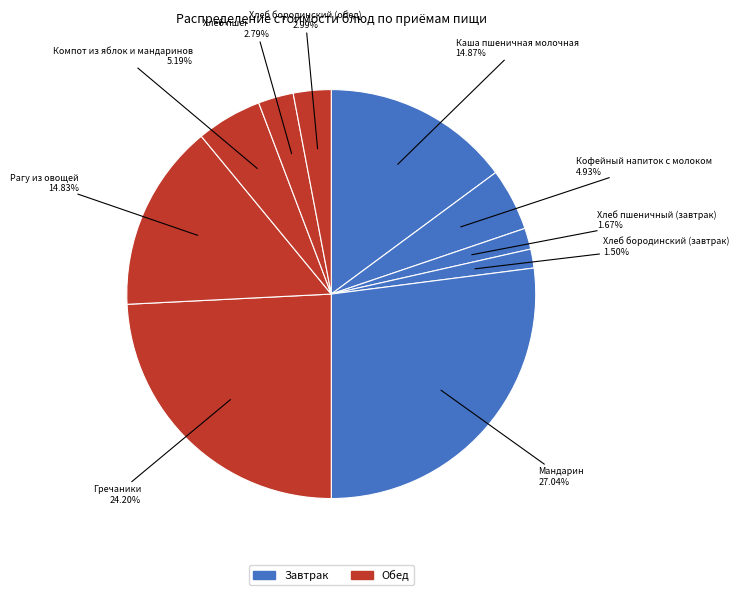

How many slices are in this pie chart?

10